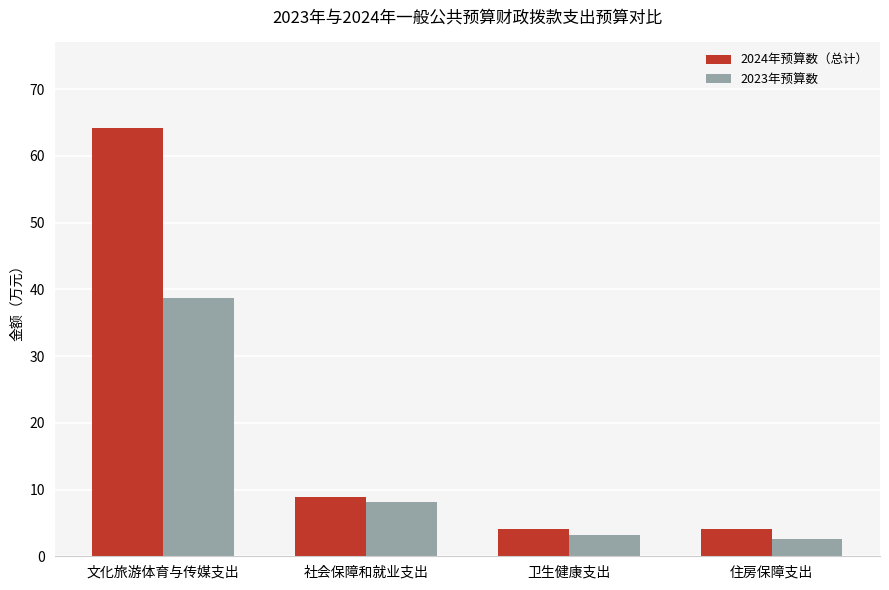

What is the label of the 3rd bar from the right?

社会保障和就业支出